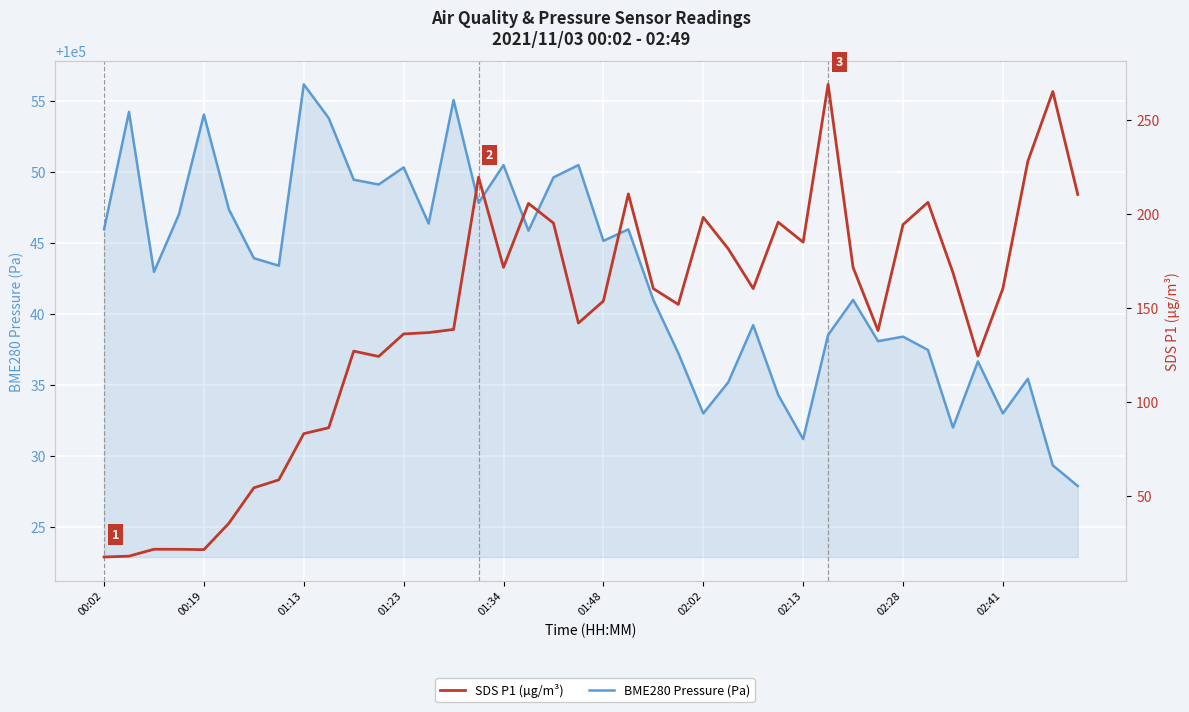

The BME280 Pressure (Pa) series shows 100050.5 at 01:34. True or false?

True